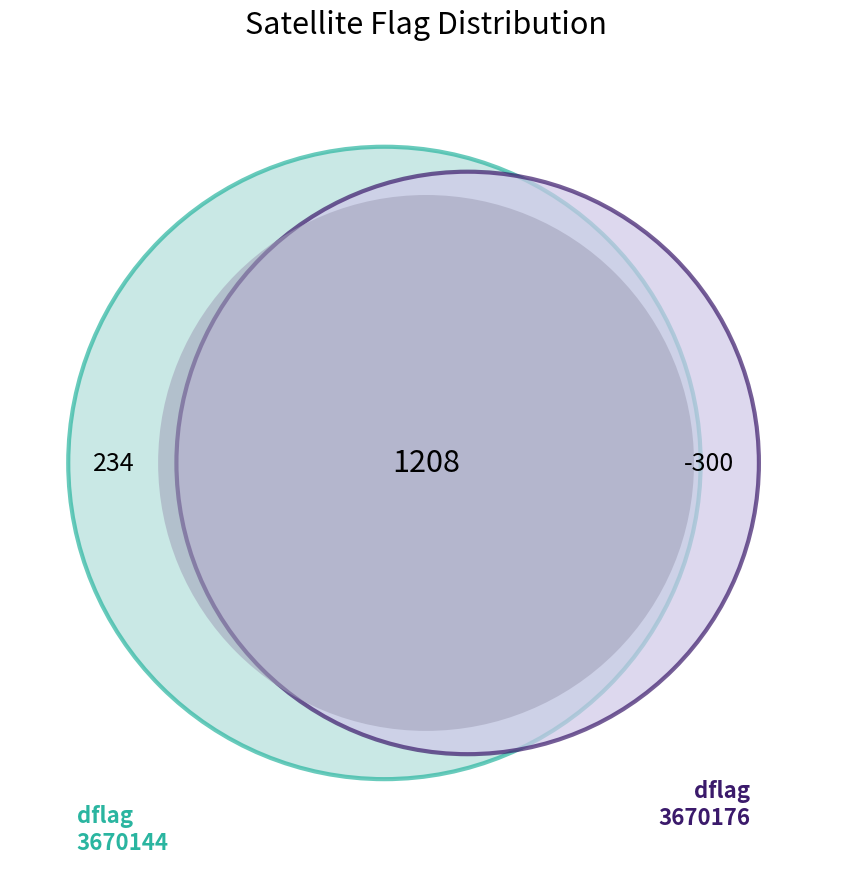

Count the number of slices in the pie.

2